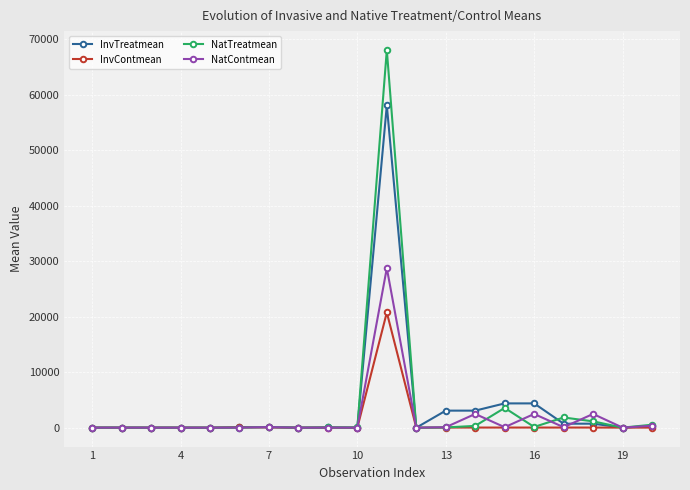

Which series has the widest spread of values?

NatTreatmean